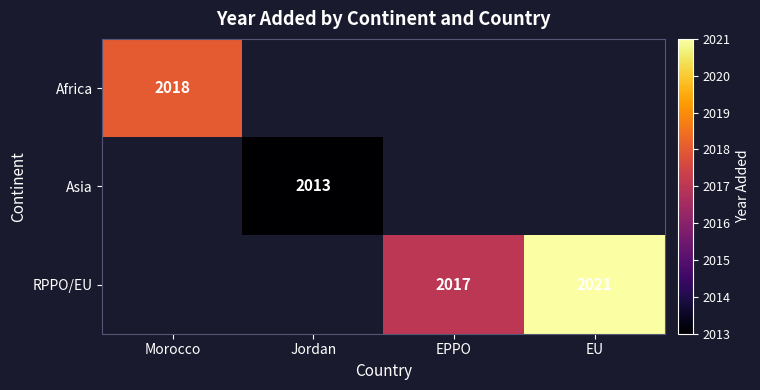

The Asia series shows 2013 at Jordan. True or false?

True